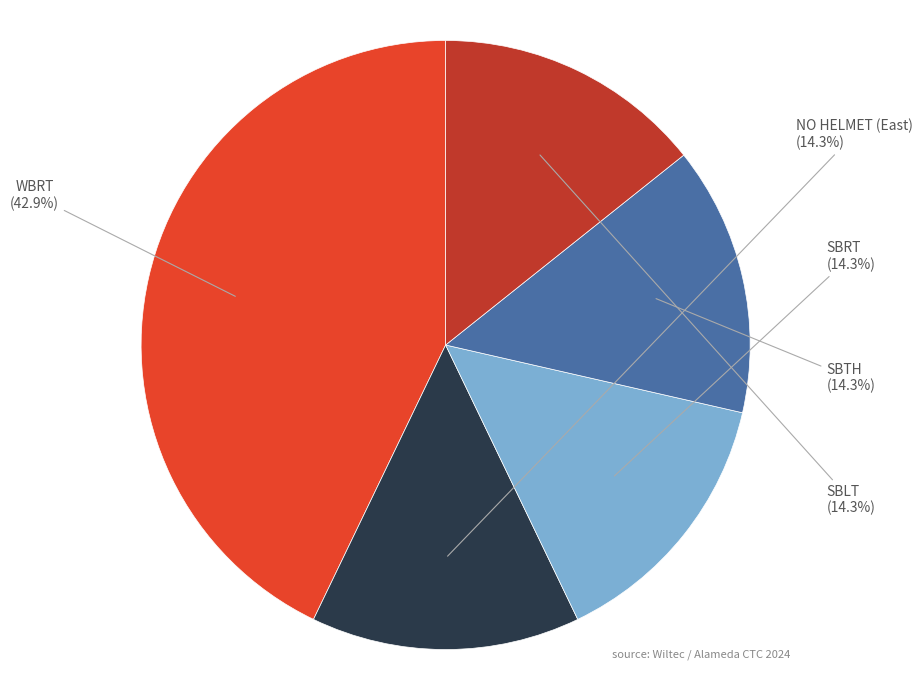

Count the number of slices in the pie.

5